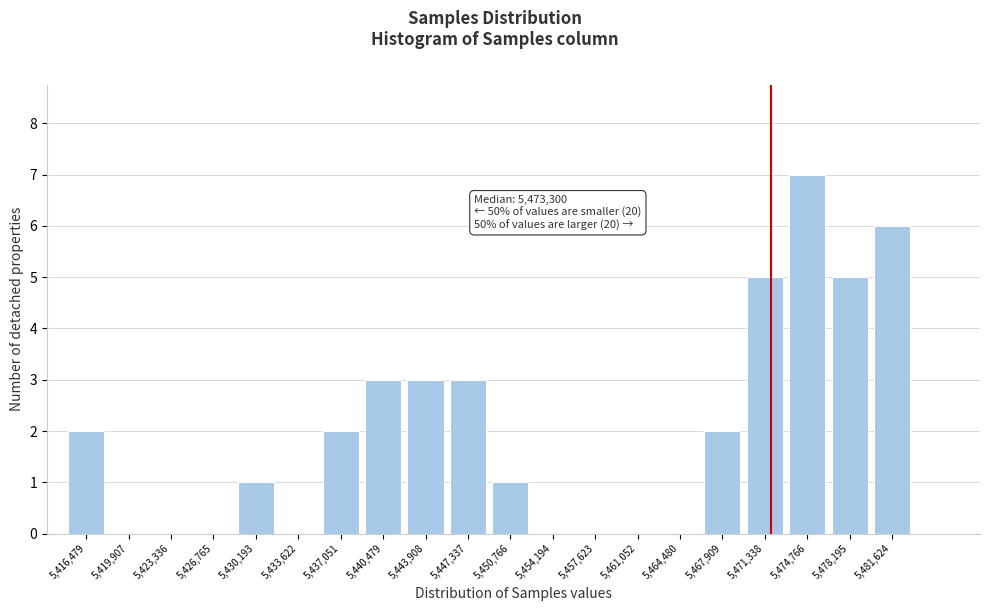

Reading left to right, extract all data points from this chart.

5,416,479=2	5,419,907=0	5,423,336=0	5,426,765=0	5,430,193=1	5,433,622=0	5,437,051=2	5,440,479=3	5,443,908=3	5,447,337=3	5,450,766=1	5,454,194=0	5,457,623=0	5,461,052=0	5,464,480=0	5,467,909=2	5,471,338=5	5,474,766=7	5,478,195=5	5,481,624=6